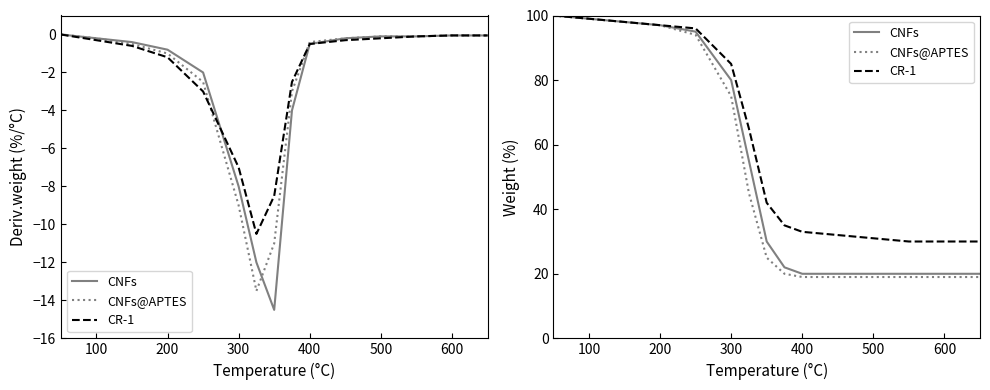

How many values in the CNFs@APTES series exceed 25?

7